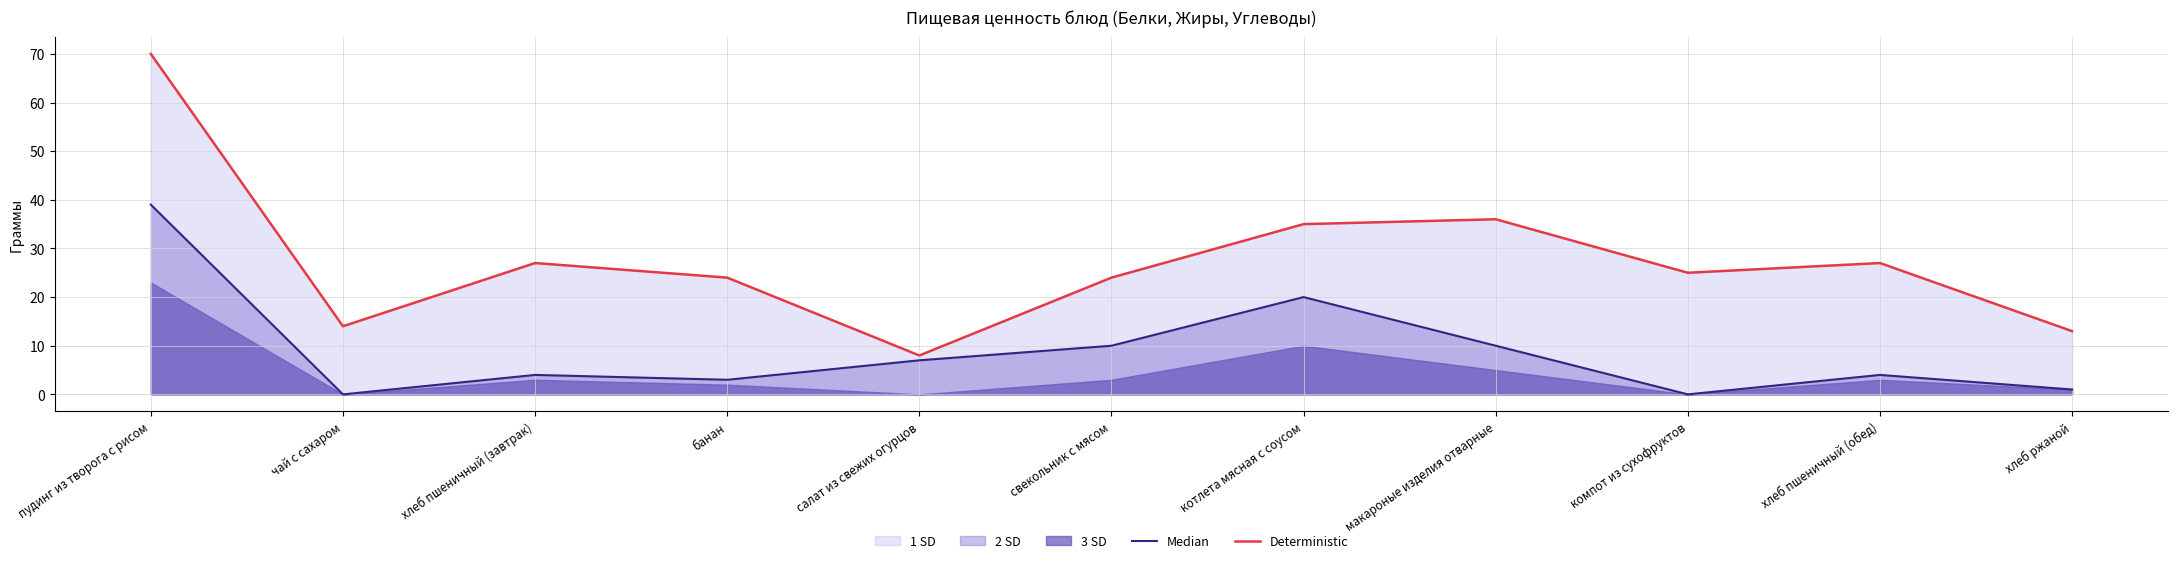

What is the average value of the Median series?

9